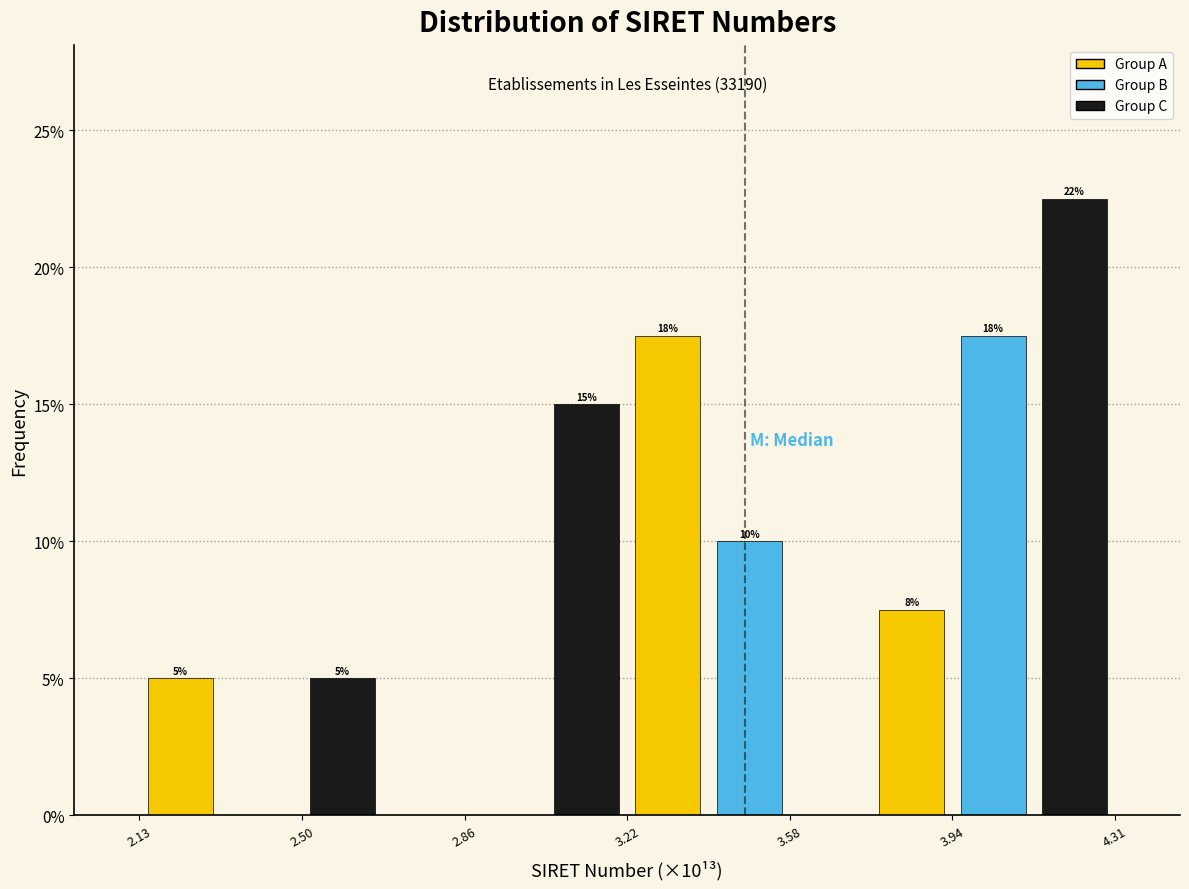

Read against the x-axis, roughly where is the centre of the tallest bar?

4.20